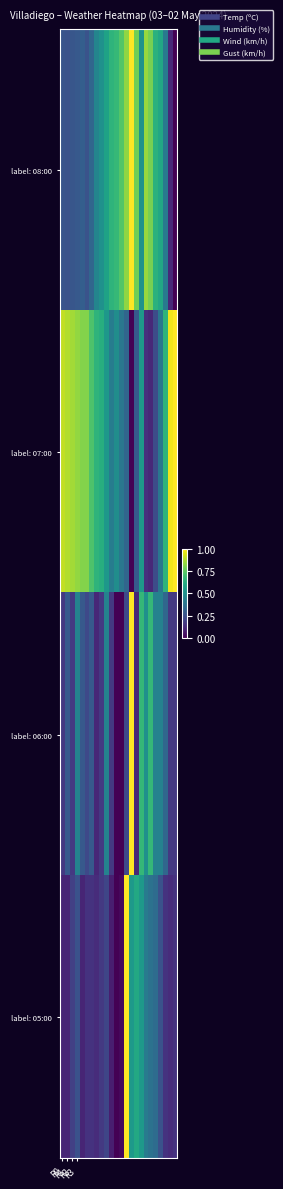

Which series has the largest range (max minus min)?

label: 08:00